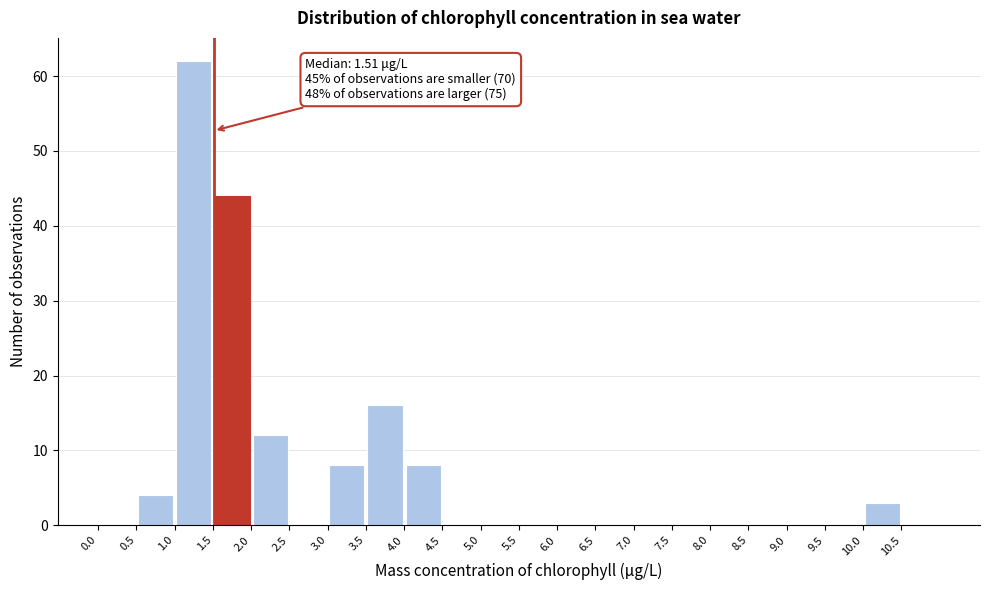

Which range on the x-axis has the tallest bar?

1.0 to 1.5